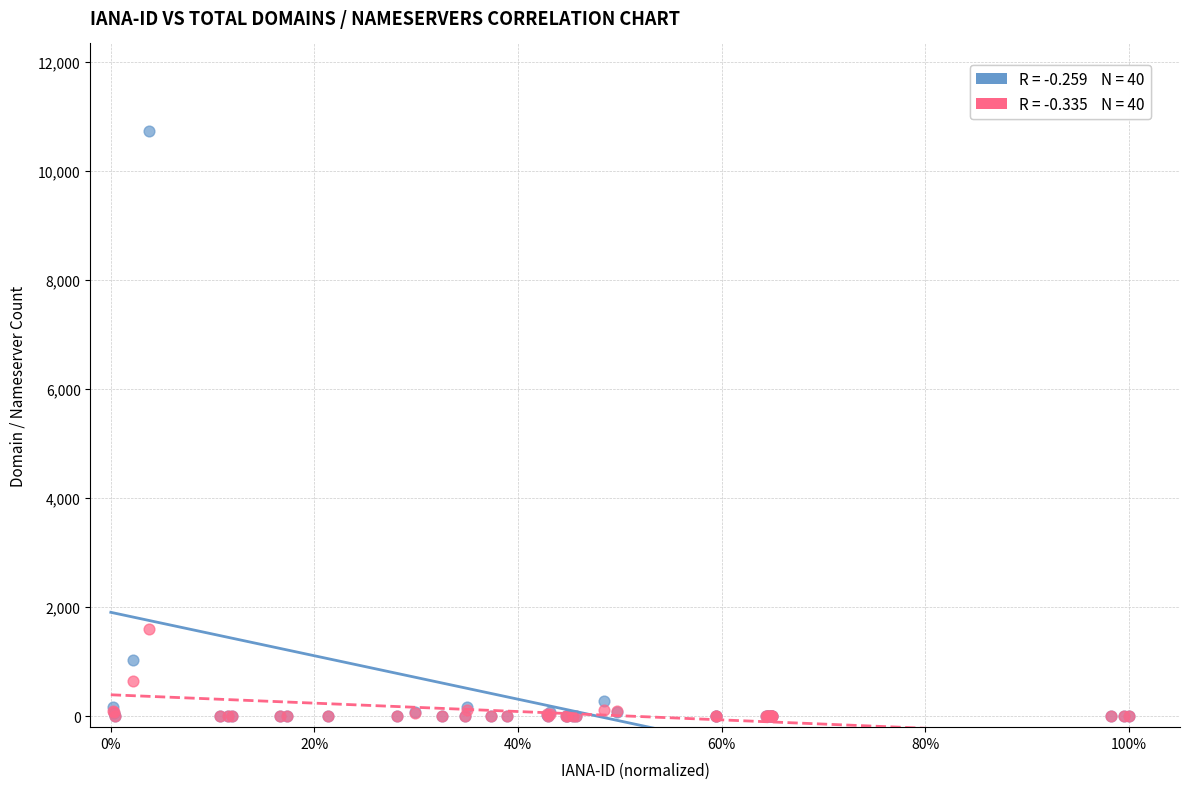

Across all series, what Y value is closest to 5362?

1598